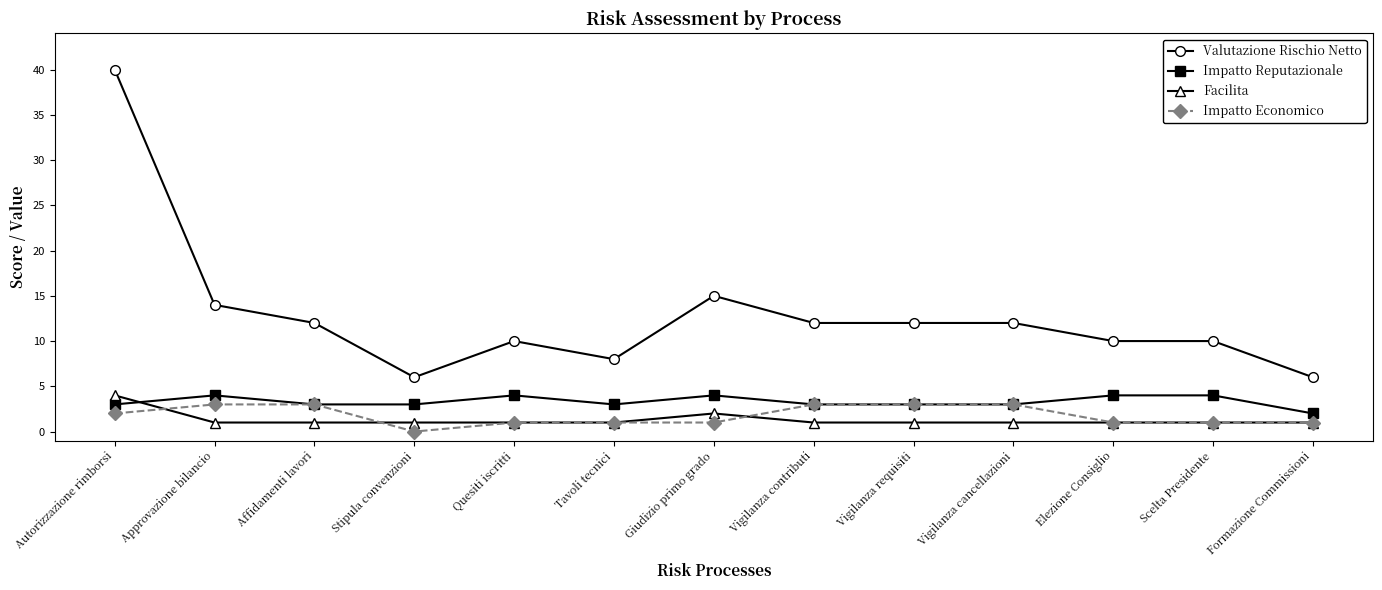

At which category does the chart reach its minimum across all series?

Stipula convenzioni